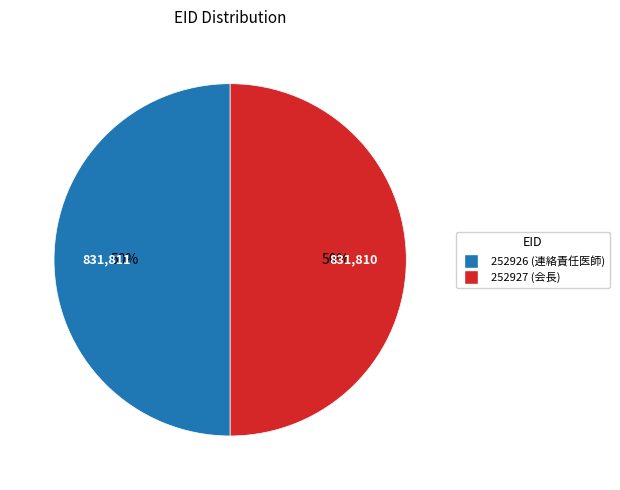

Is it true that 252926 is 50% of the pie?

True